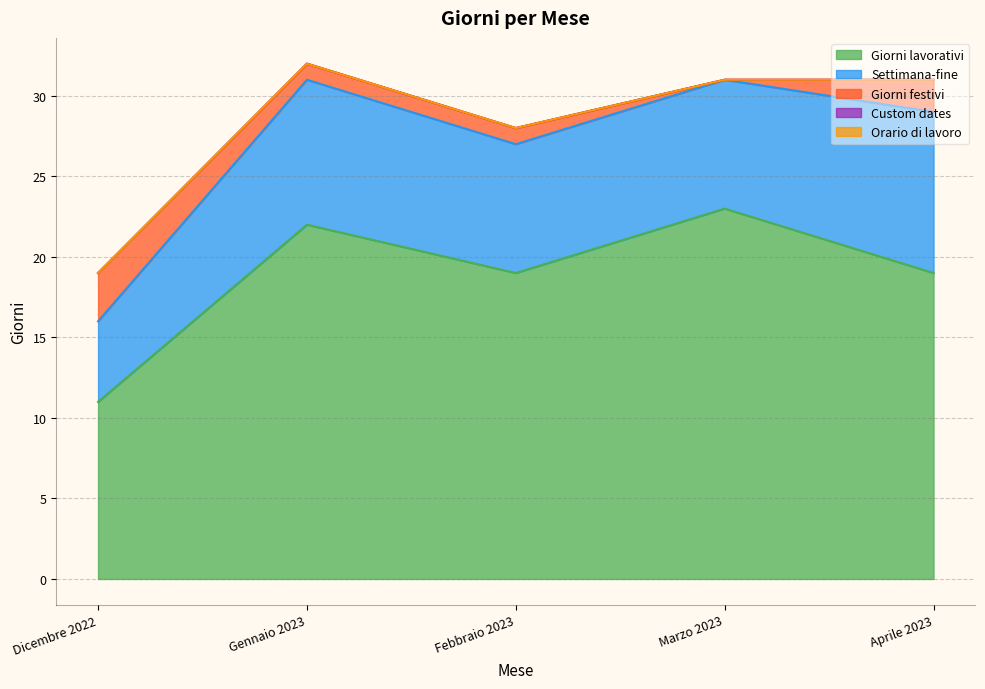

Is it true that Custom dates equals 0 at Aprile 2023?

True